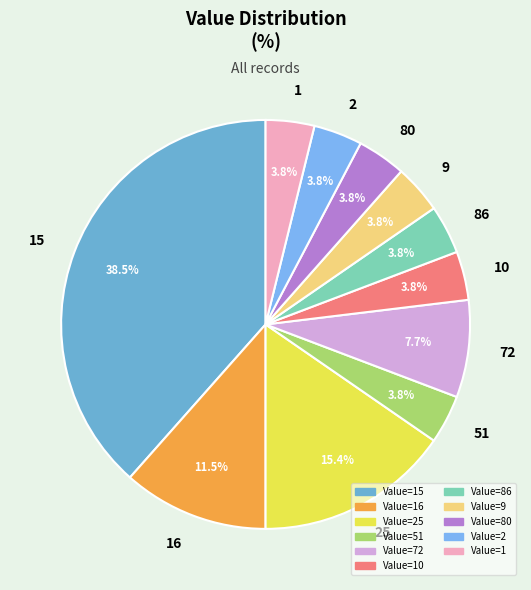

To the nearest percent, what is the difference between the 1 and 15 slice percentages?

35%